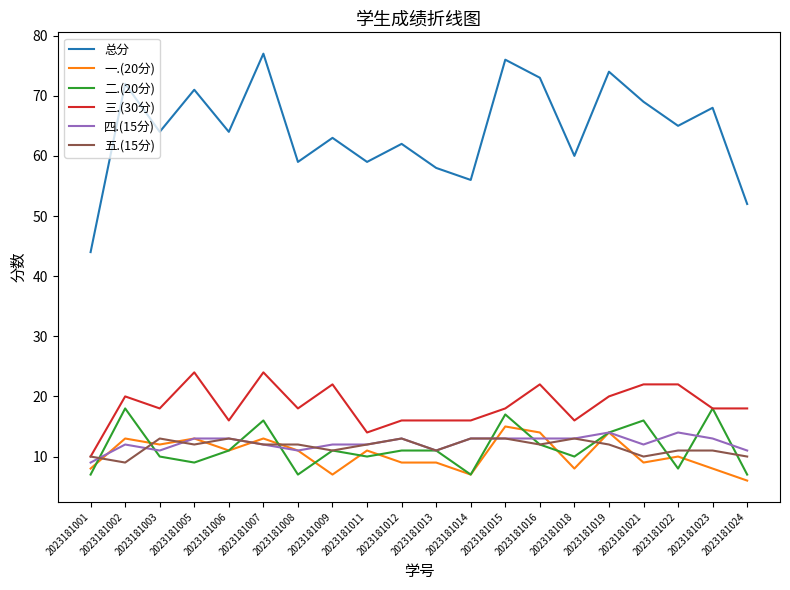

List the series in order of their peak value, highest first.

总分, 三.(30分), 二.(20分), 一.(20分), 四.(15分), 五.(15分)